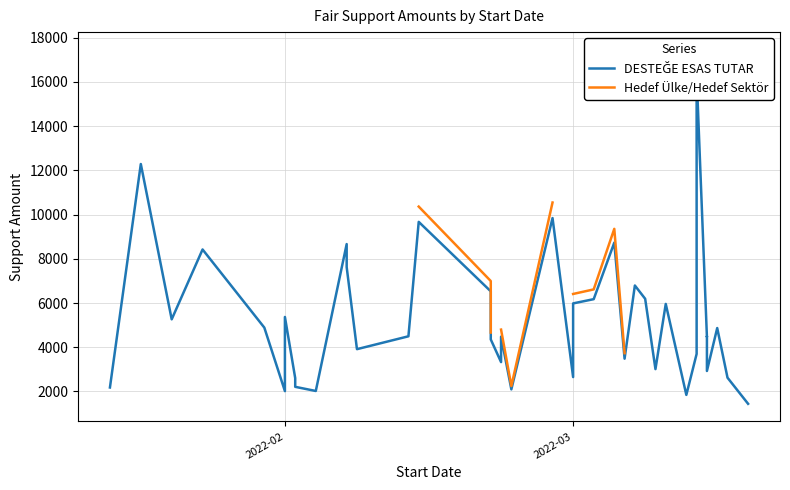

What are all the series names shown in the legend?

DESTEĞE ESAS TUTAR, Hedef Ülke/Hedef Sektör